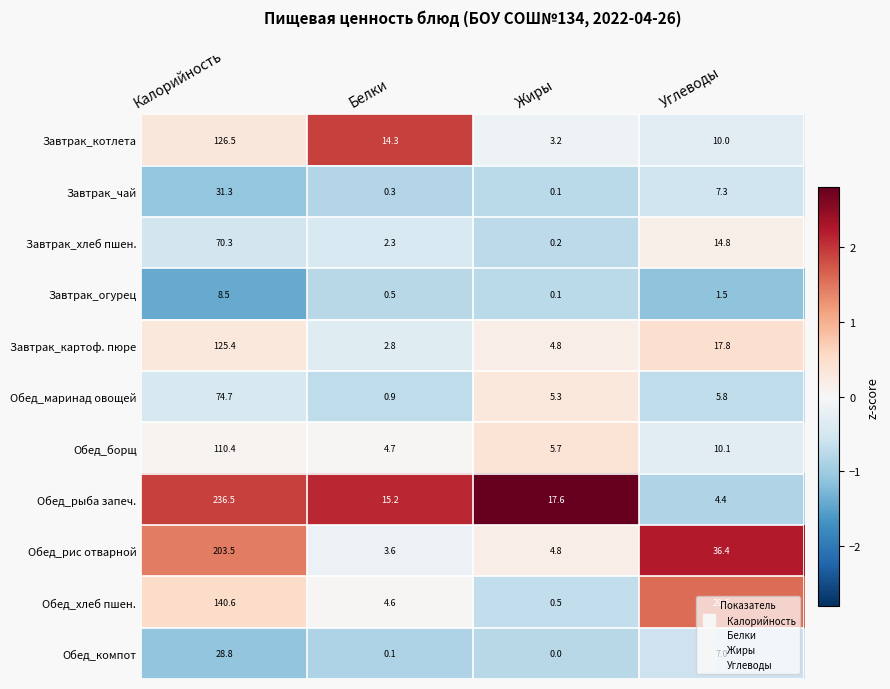

Read the Обед_рис отварной value at Углеводы.

36.4